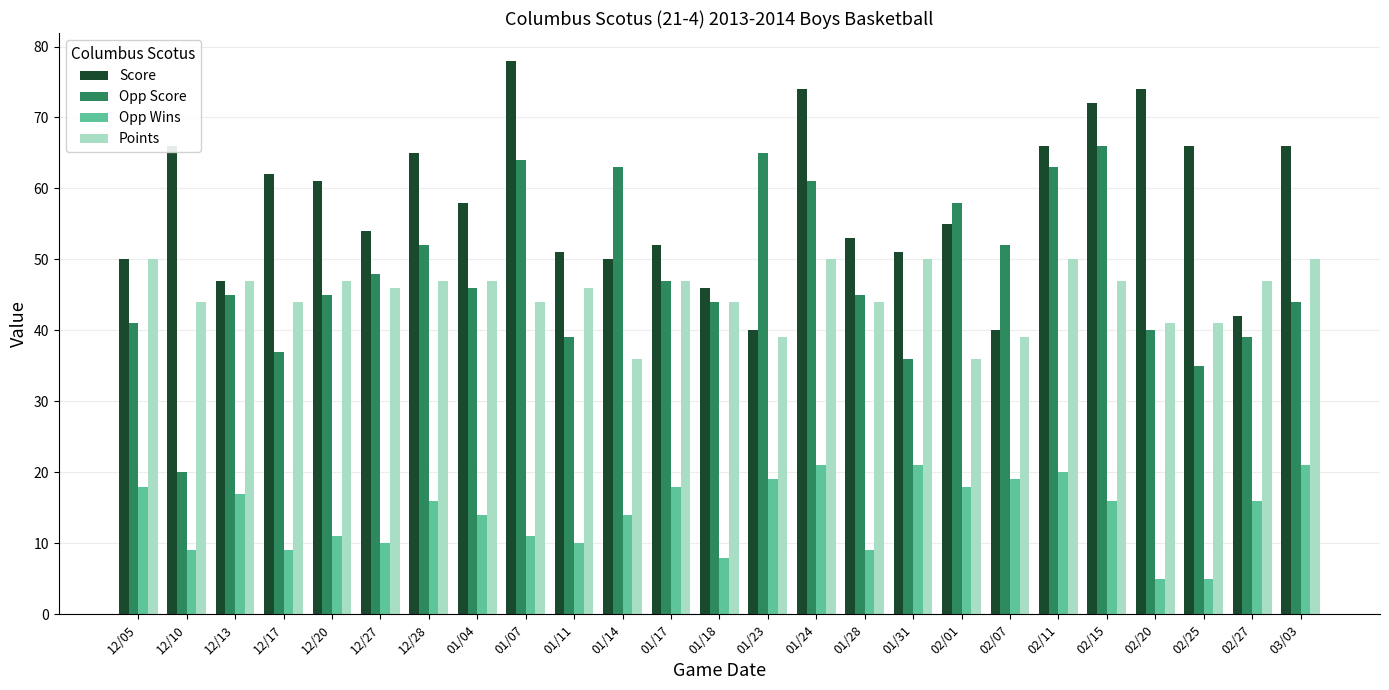

Is the value of Score at 01/31 greater than the value of Opp Wins at 02/15?

Yes